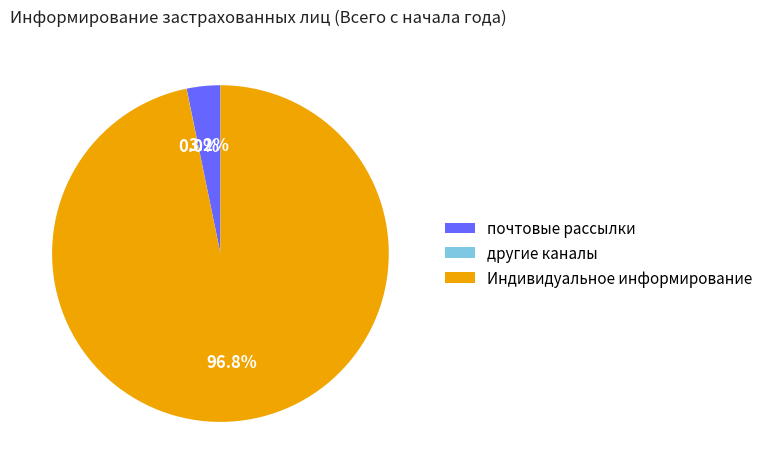

Is there a majority slice in this chart?

Yes